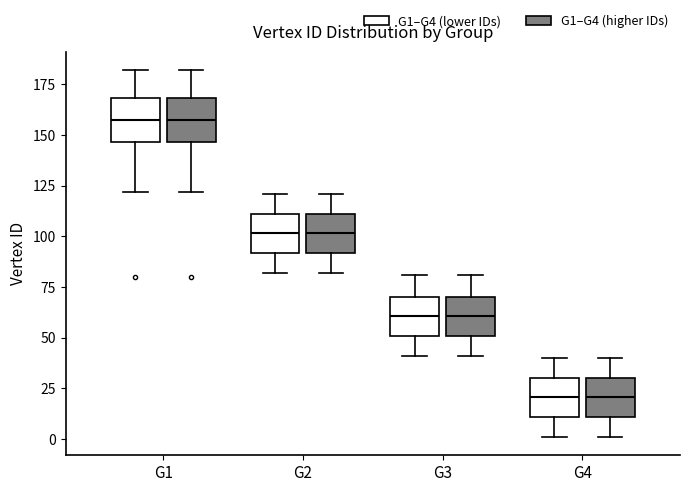

Reading left to right, read every box against the y-axis: the position of its median line, the range the box covers, and the ends of its whiskers. The values are not printed on the chart, so give them approximately, as read against the axis.

G1 (G1–G4 (lower IDs)): median 160, box 145 to 170, whiskers 120 to 180
G1 (G1–G4 (higher IDs)): median 160, box 145 to 170, whiskers 120 to 180
G2 (G1–G4 (lower IDs)): median 100, box 90 to 110, whiskers 80 to 120
G2 (G1–G4 (higher IDs)): median 100, box 90 to 110, whiskers 80 to 120
G3 (G1–G4 (lower IDs)): median 60, box 50 to 70, whiskers 40 to 80
G3 (G1–G4 (higher IDs)): median 60, box 50 to 70, whiskers 40 to 80
G4 (G1–G4 (lower IDs)): median 20, box 10 to 30, whiskers 0 to 40
G4 (G1–G4 (higher IDs)): median 20, box 10 to 30, whiskers 0 to 40